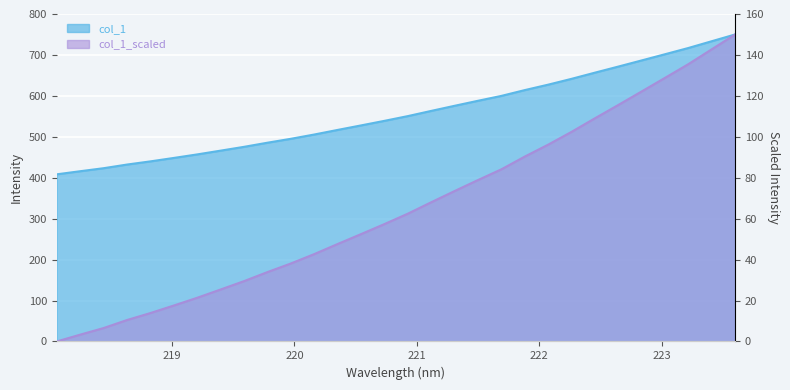

True or false: the data shows 614.1 at 221.8812.

True